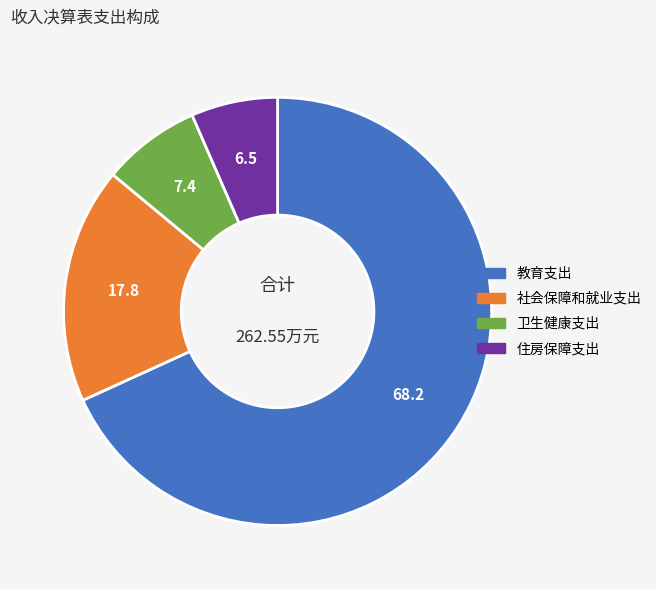

How many segments does this pie chart have?

4